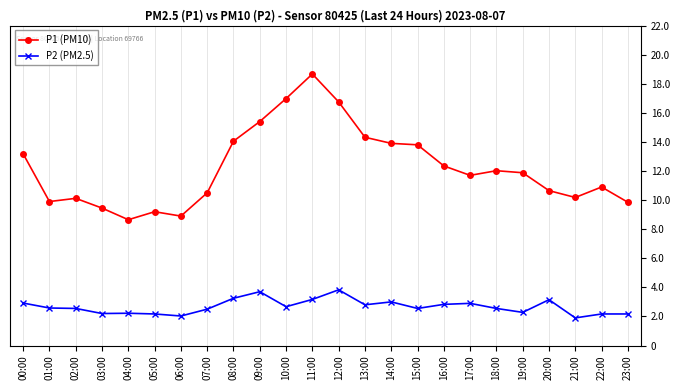

Reading left to right, list all the values displayed in this chart.

P1 (PM10): 13.2	9.9	10.1	9.4	8.7	9.2	8.9	10.5	14.1	15.4	17.0	18.7	16.8	14.3	13.9	13.8	12.3	11.7	12.0	11.9	10.7	10.2	10.9	9.8
P2 (PM2.5): 2.9	2.6	2.5	2.2	2.2	2.2	2.0	2.5	3.2	3.7	2.7	3.2	3.8	2.8	3.0	2.5	2.8	2.9	2.5	2.3	3.1	1.9	2.2	2.2